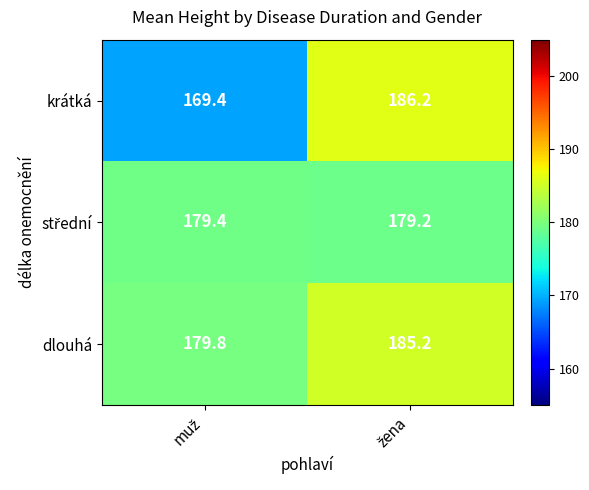

At how many categories does at least one series exceed 170?

2